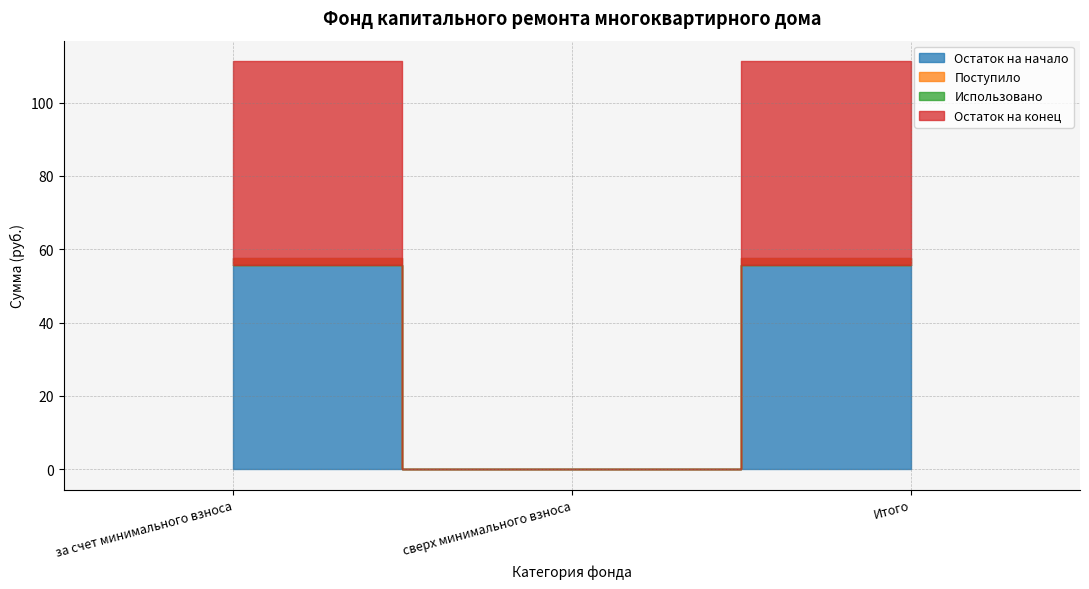

Which series has the widest spread of values?

Остаток на начало